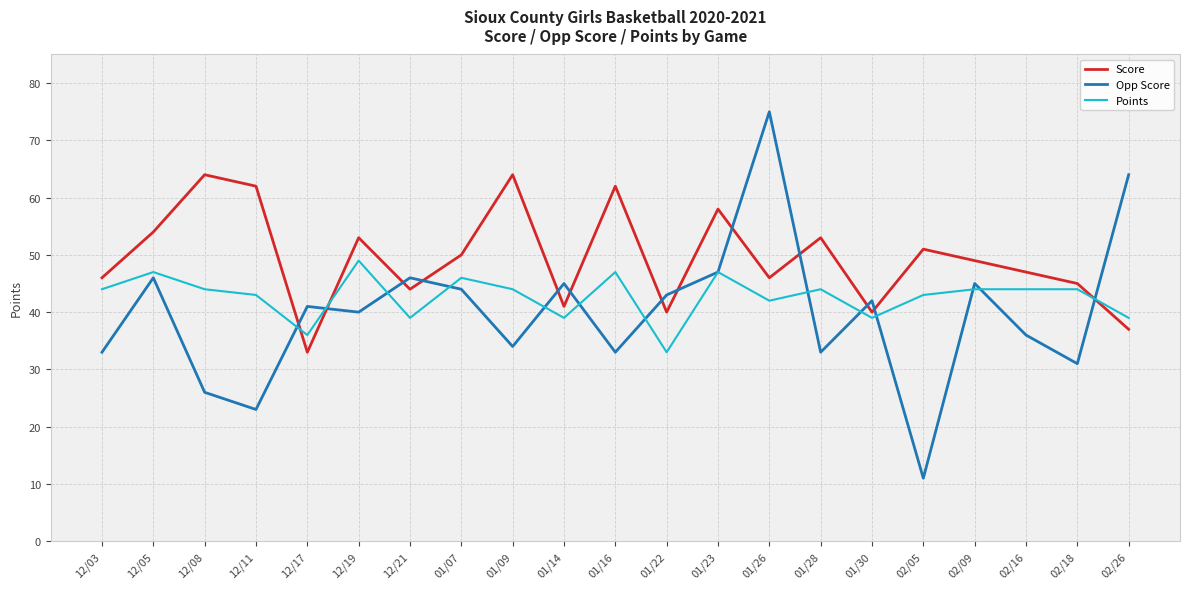

What value does the Score series have at 01/30, to the nearest 5?

40